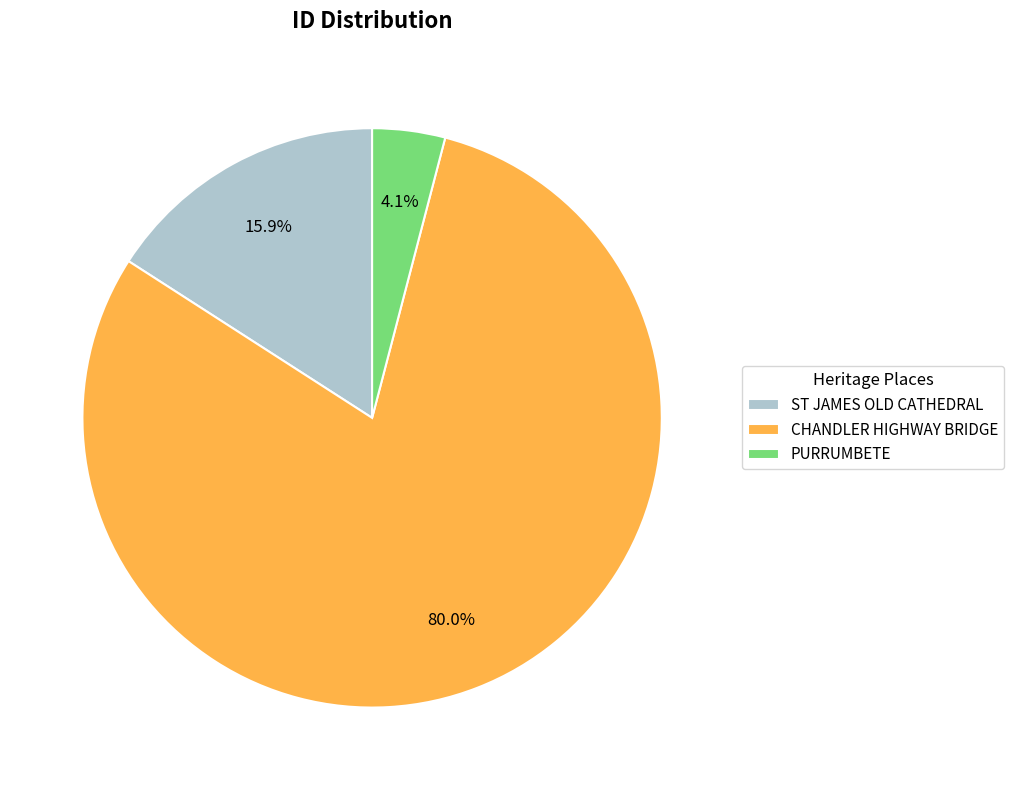

Is it true that PURRUMBETE is 4% of the pie?

True